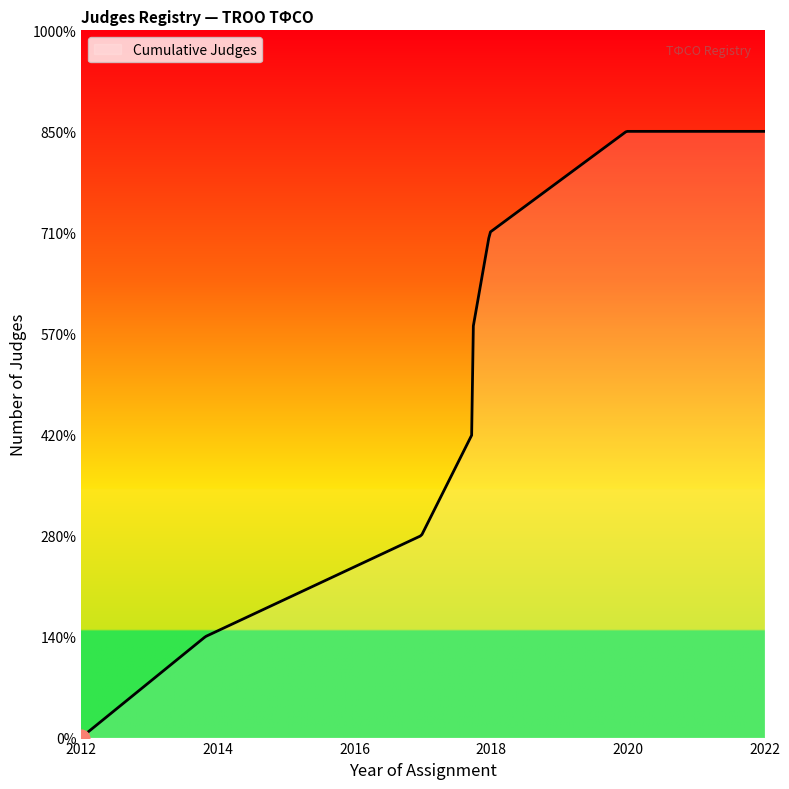

Is this an area chart (filled region under the line)?

Yes